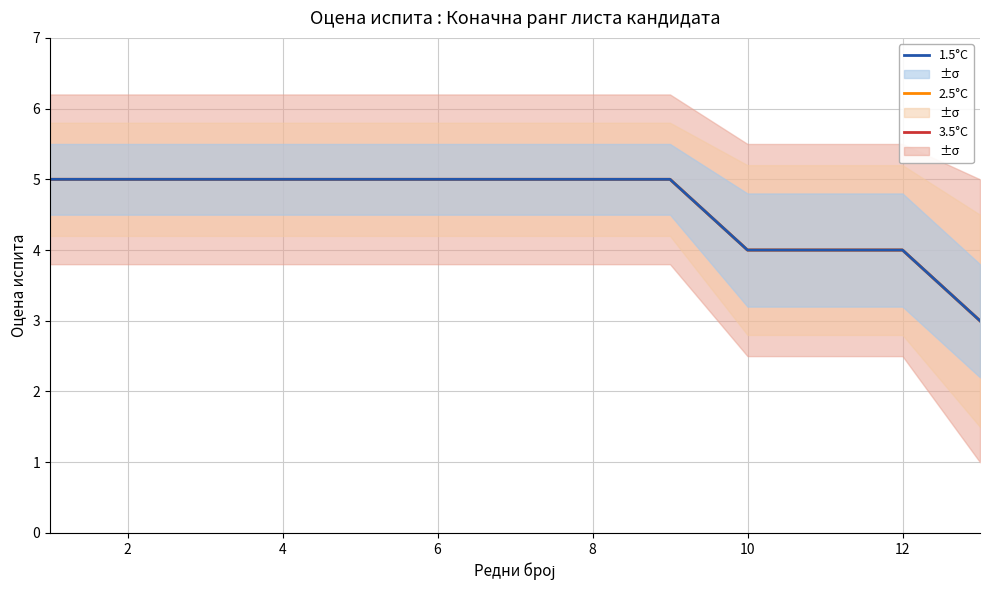

At 2, list the series in order from smallest to largest.

3.5°C, 2.5°C, 1.5°C